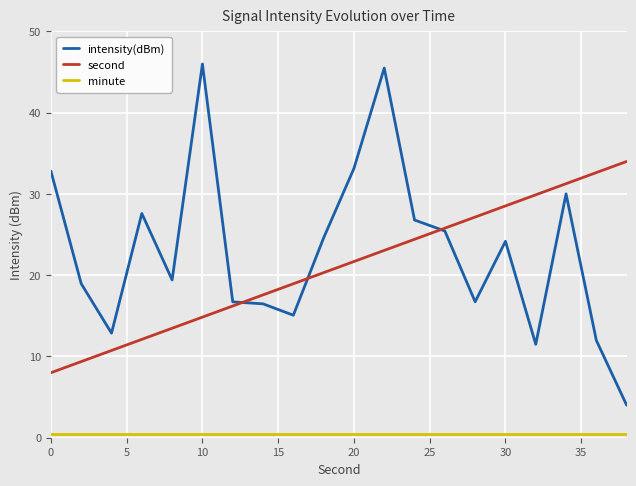

True or false: minute and second intersect in this chart.

False